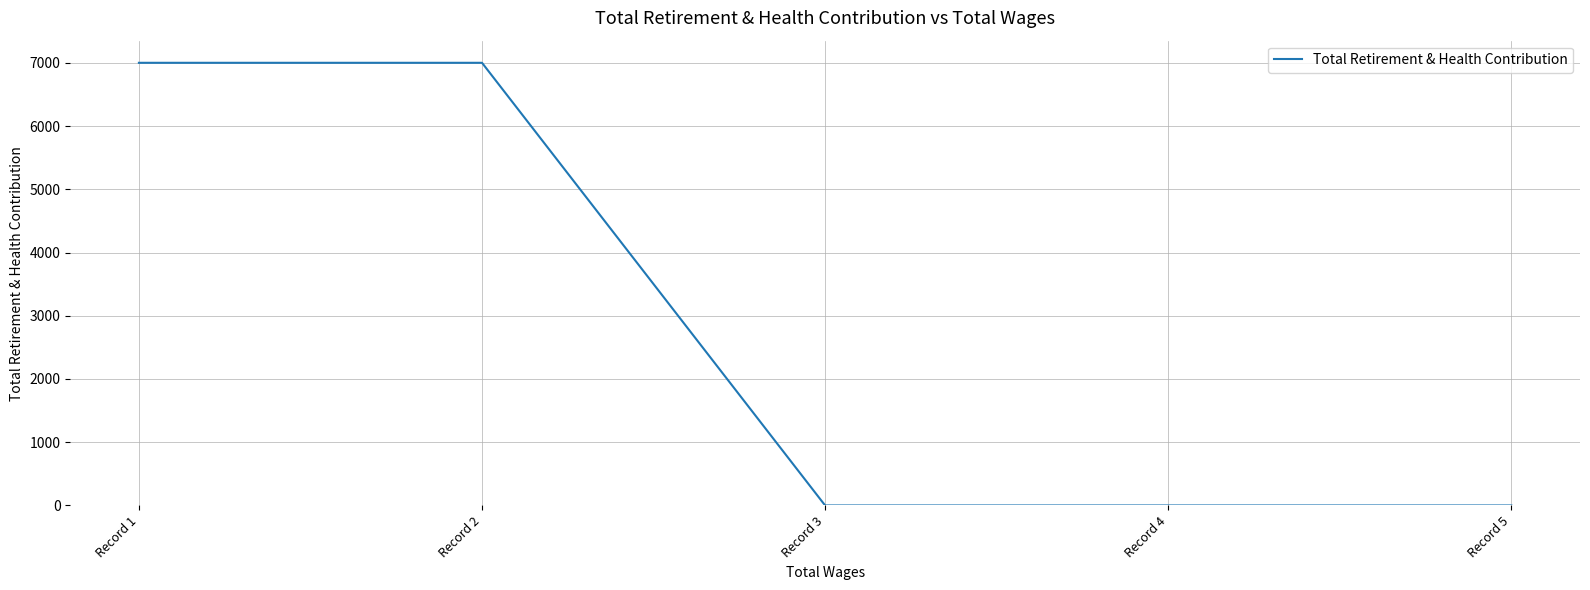

What is the maximum value shown in the chart?

7000